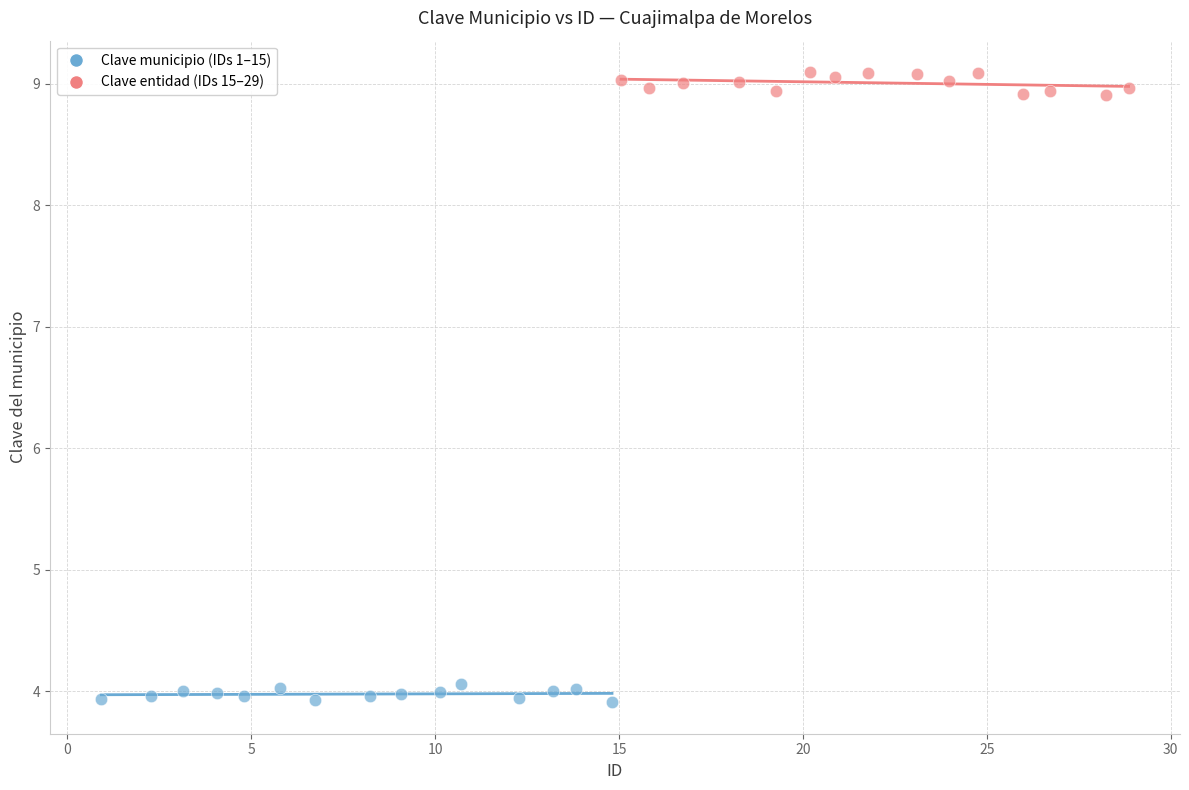

Which series has the largest Y range (max minus min)?

Clave entidad (IDs 15–29)